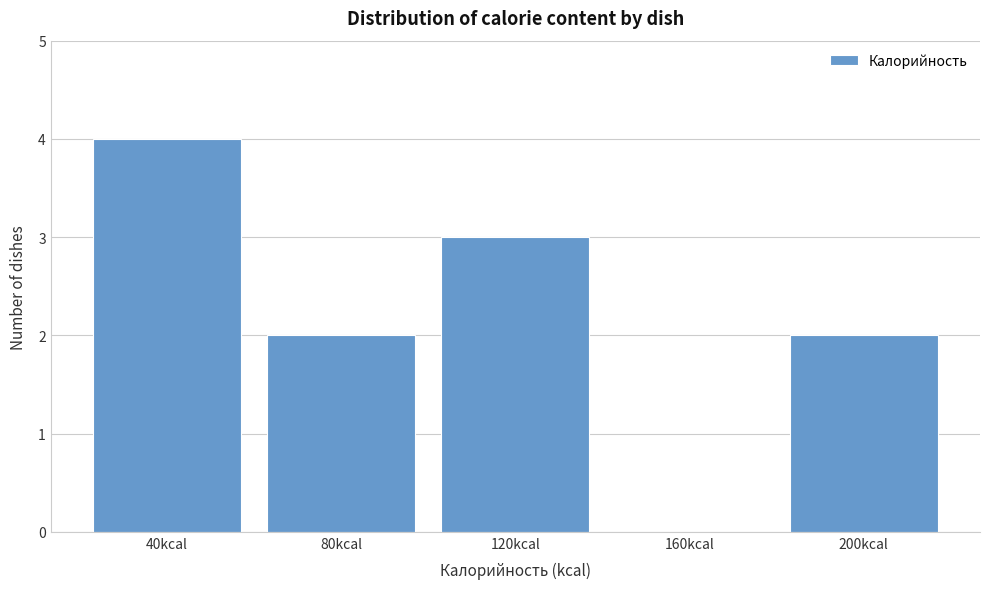

Reading left to right, extract all data points from this chart.

40kcal=4	80kcal=2	120kcal=3	160kcal=0	200kcal=2